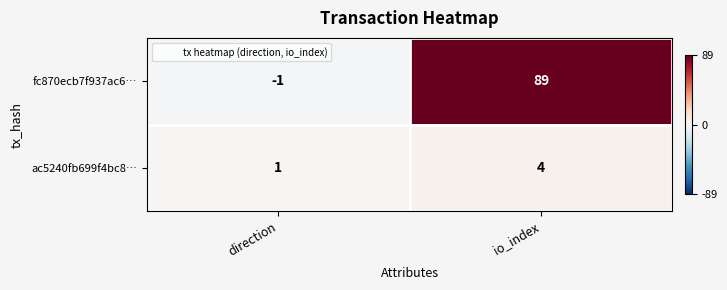

Reading left to right, list all the values displayed in this chart.

fc870ecb7f937ac6…: direction=-1	io_index=89
ac5240fb699f4bc8…: direction=1	io_index=4